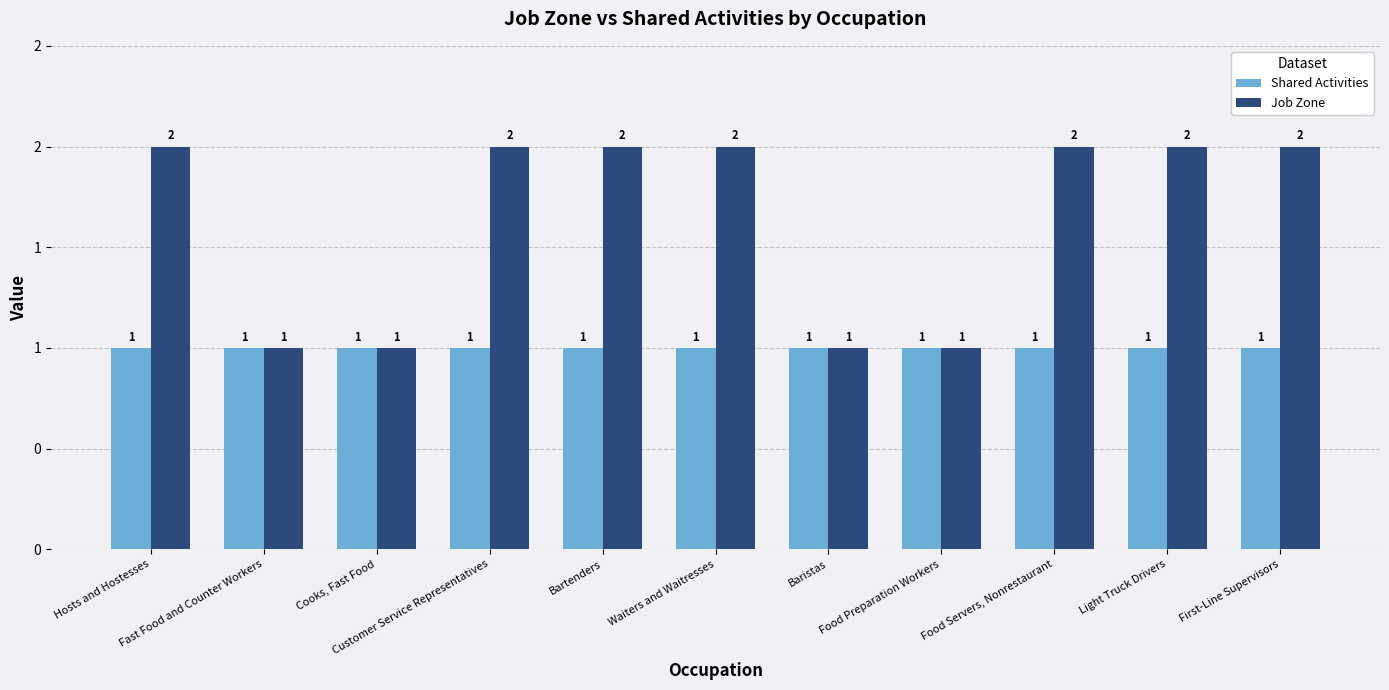

What is the label of the 4th bar from the right?

Food Preparation Workers